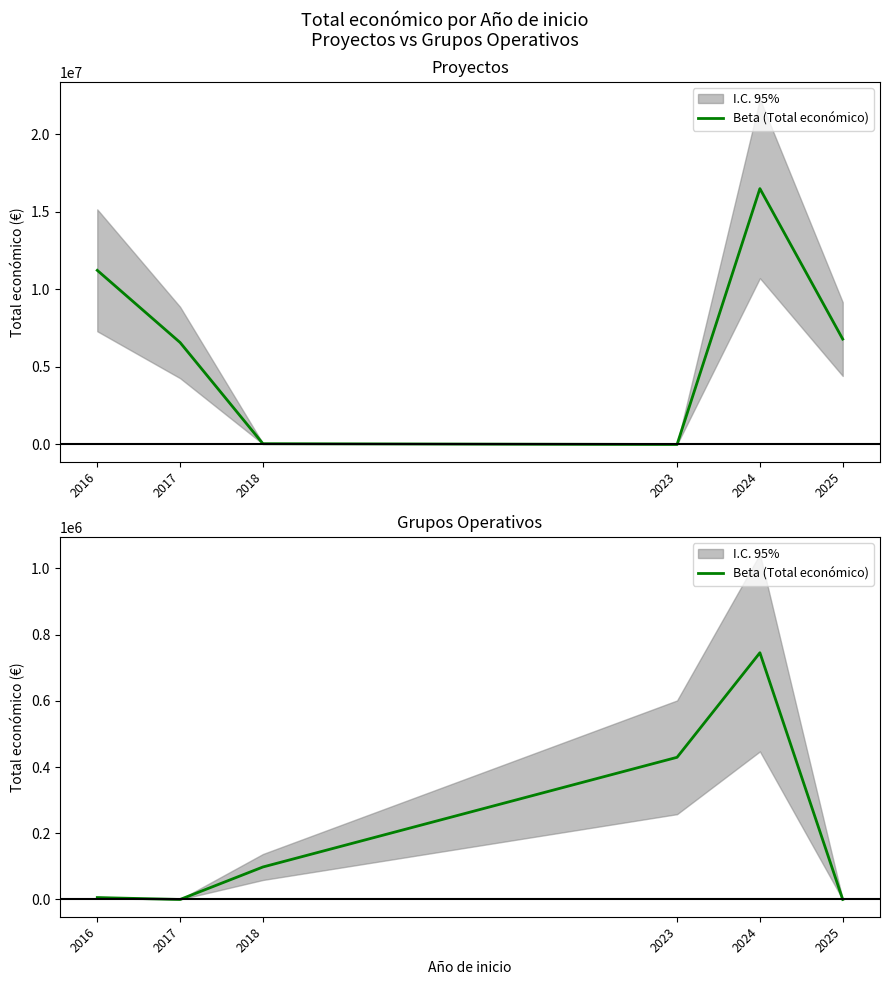

The value at 2017 is 0. True or false?

True